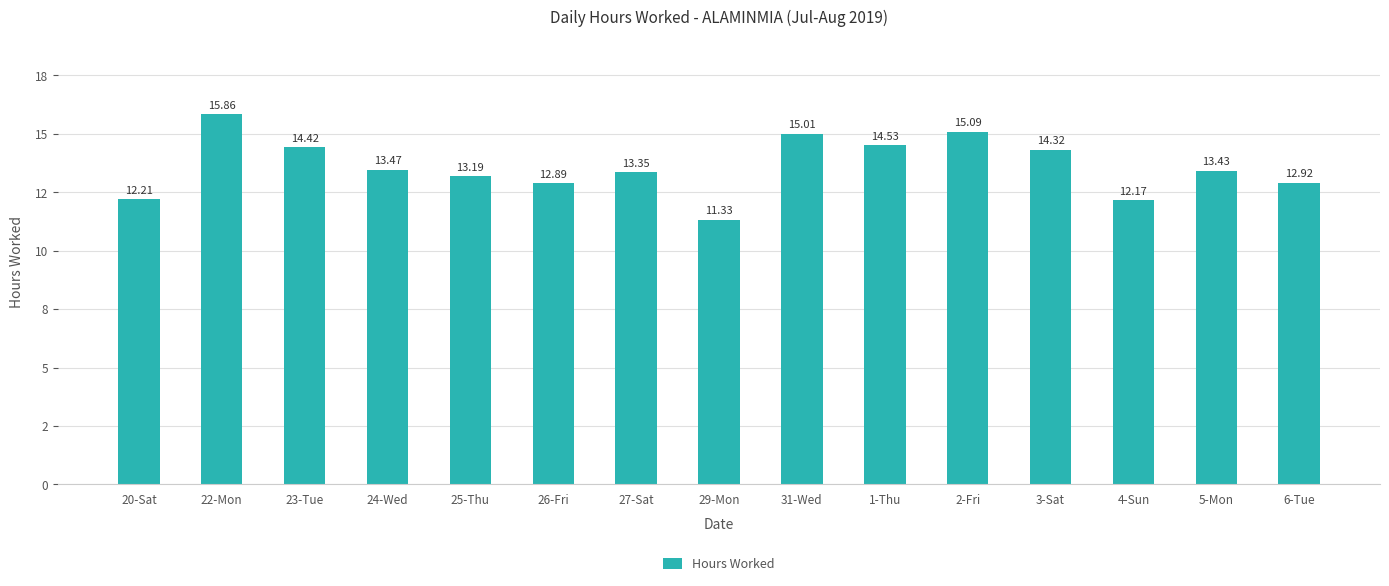

Which category has the lowest value across all series?

29-Mon